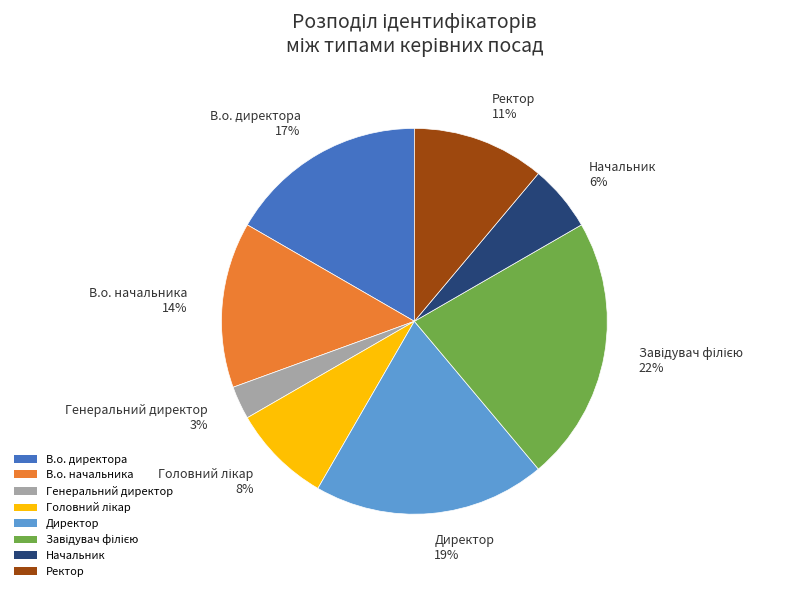

The В.о. директора slice represents 17% of the pie. True or false?

True